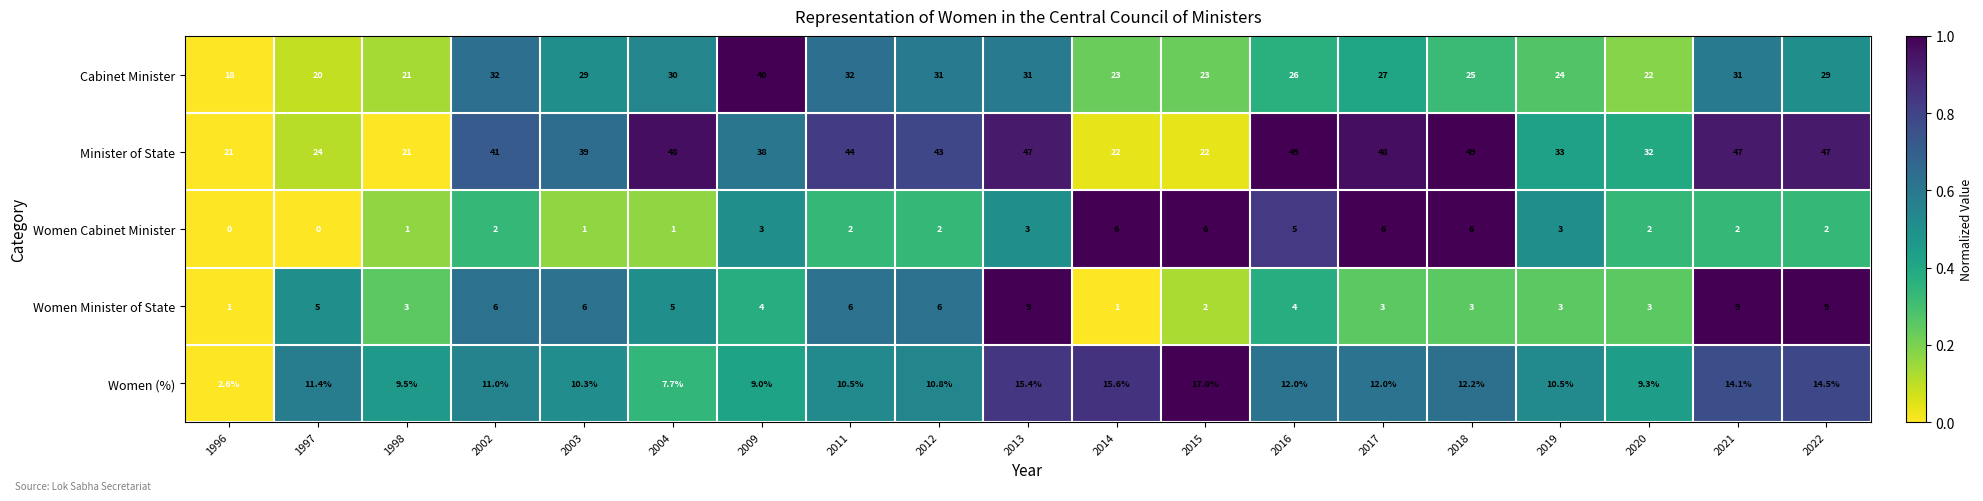

Which series changed the most between 2011 and 2020?

Minister of State